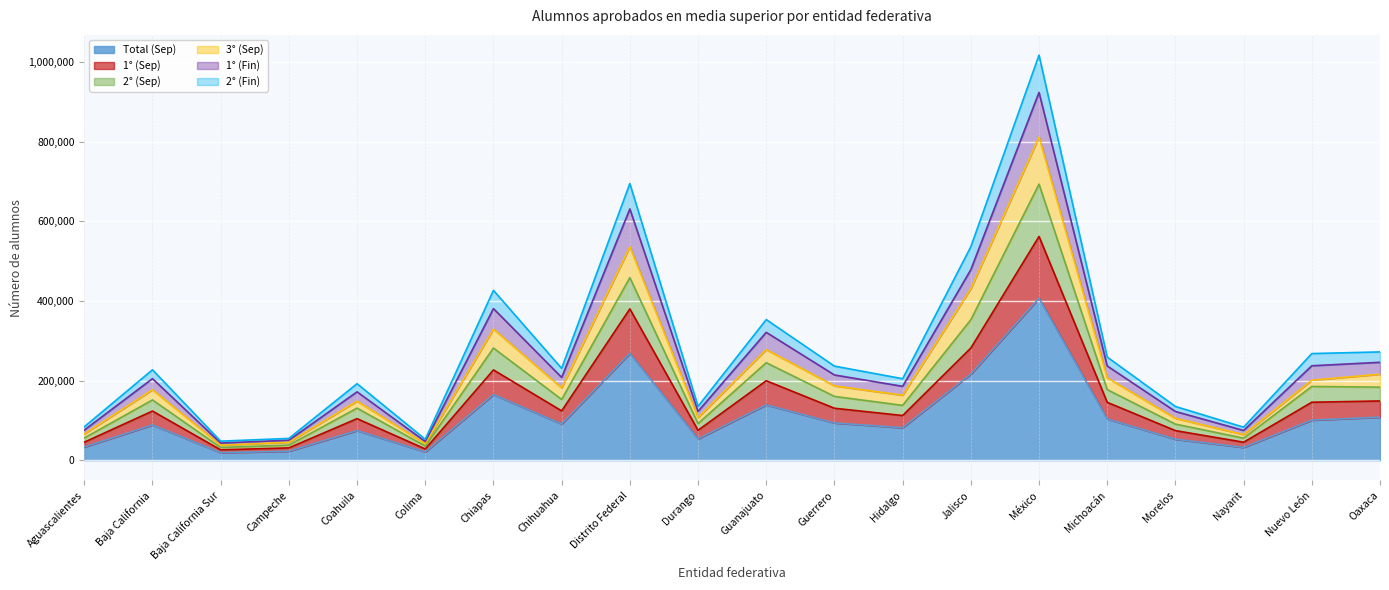

True or false: 1° (Fin) and Total (Sep) intersect in this chart.

False